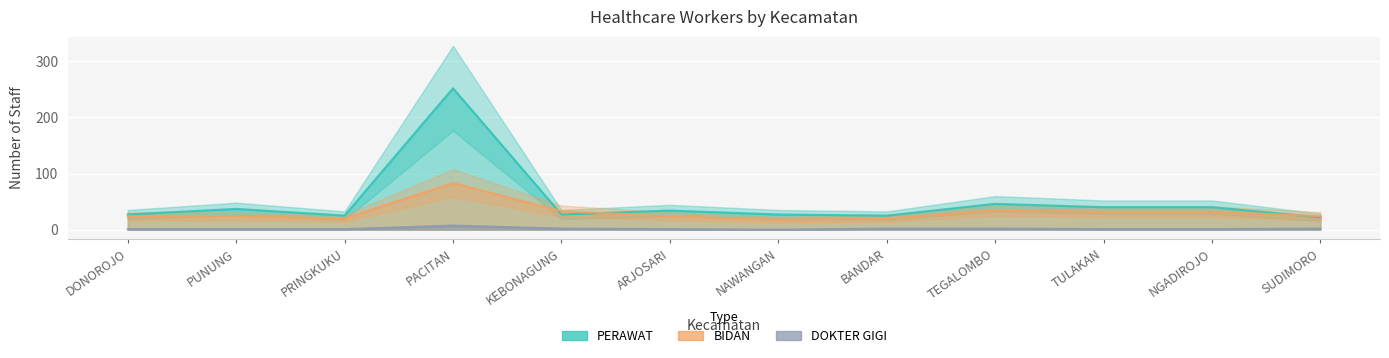

Which series has the largest range (max minus min)?

PERAWAT